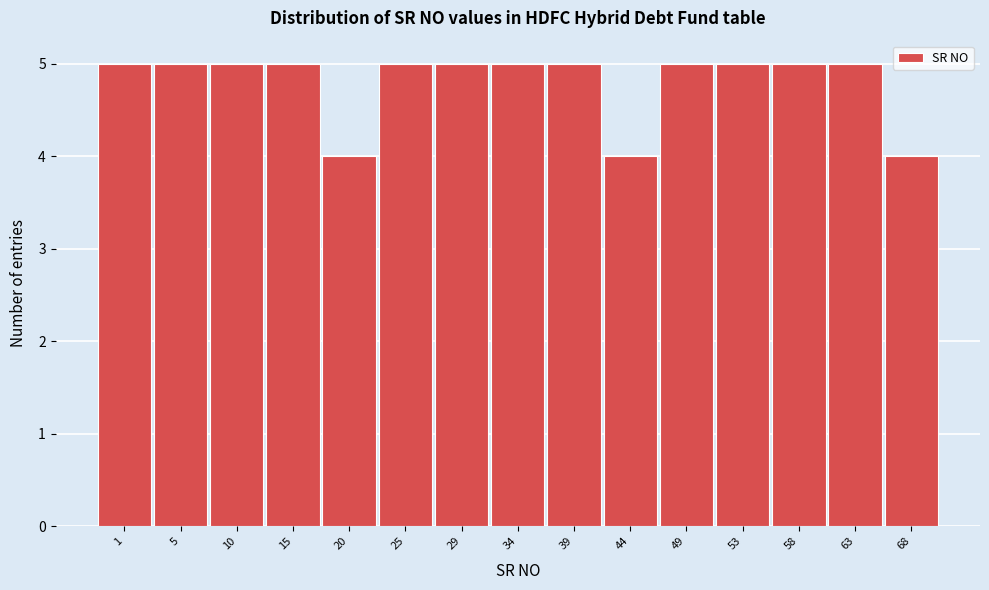

Reading left to right, what are all the values shown in this chart?

1=5	5=5	10=5	15=5	20=4	25=5	29=5	34=5	39=5	44=4	49=5	53=5	58=5	63=5	68=4